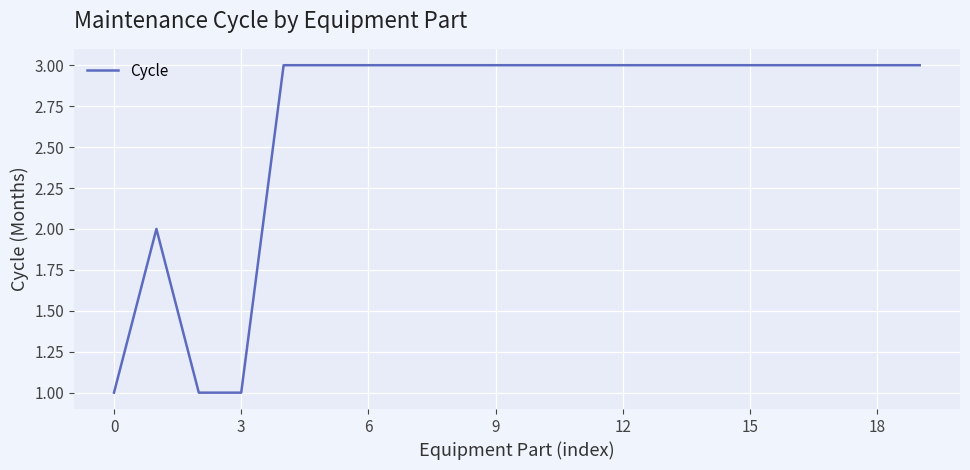

What is the greatest value displayed?

3